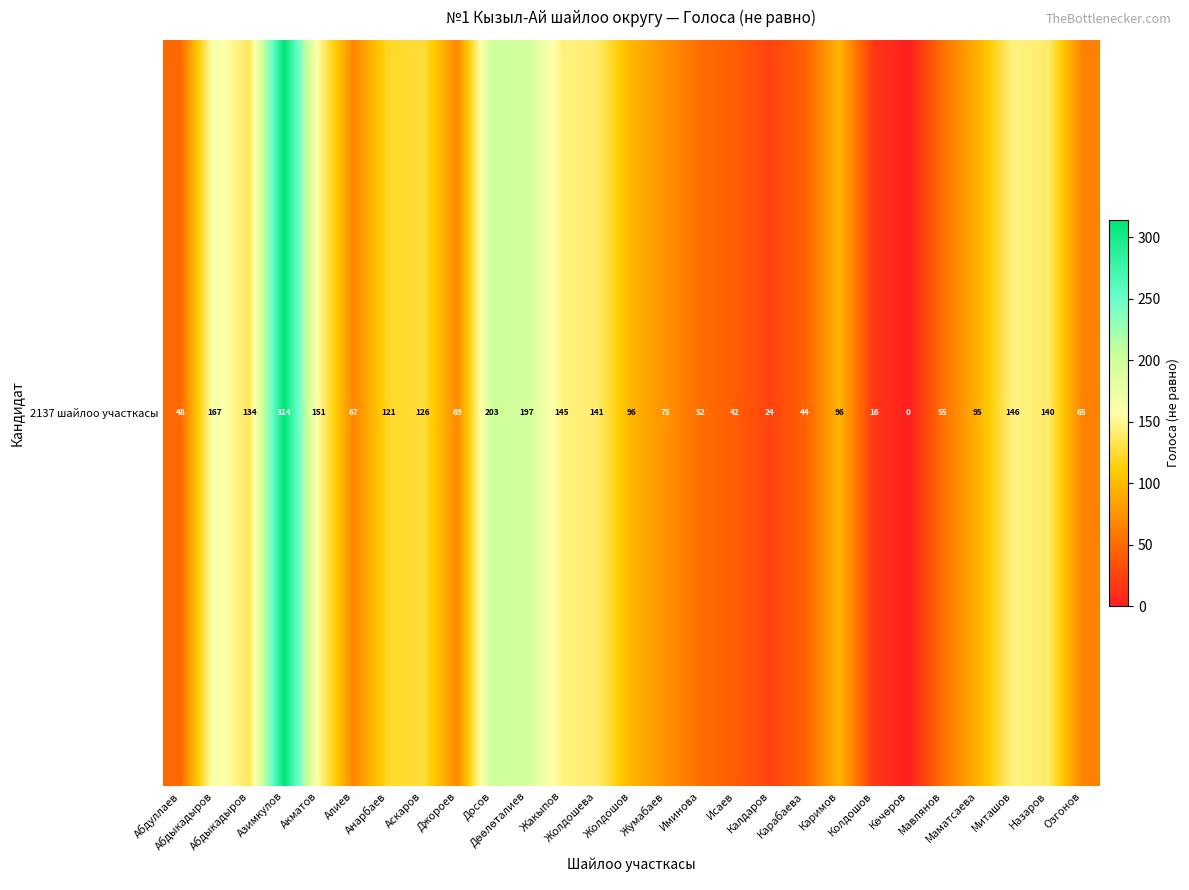

The value at Алиев is 67. True or false?

True